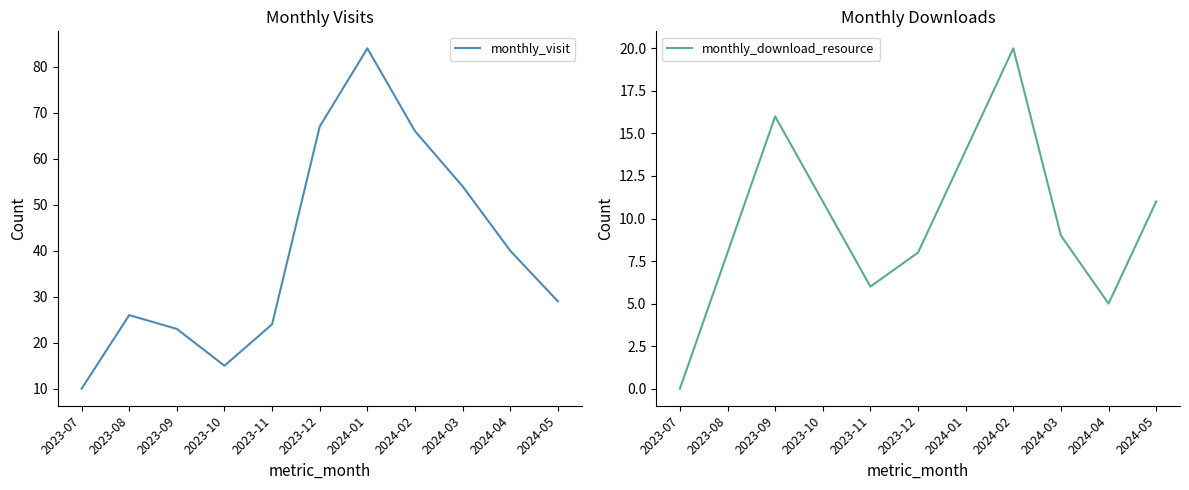

The monthly_visit series shows 15 at 2023-10. True or false?

True